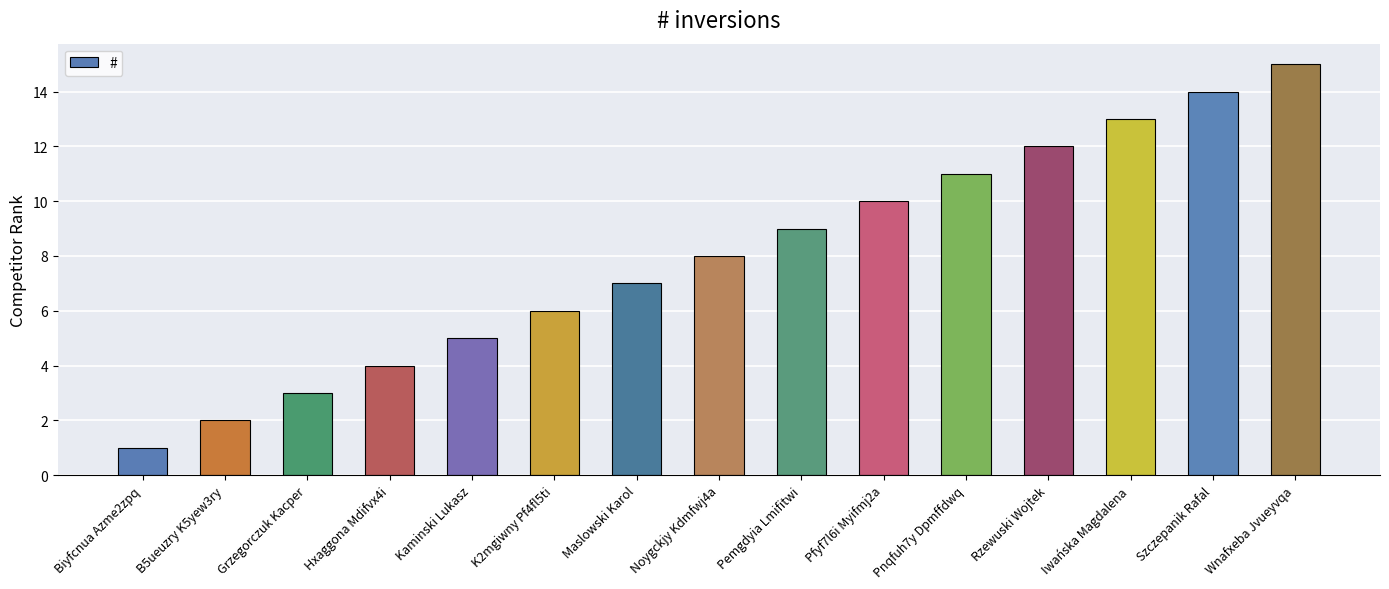

What is the greatest value displayed?

15